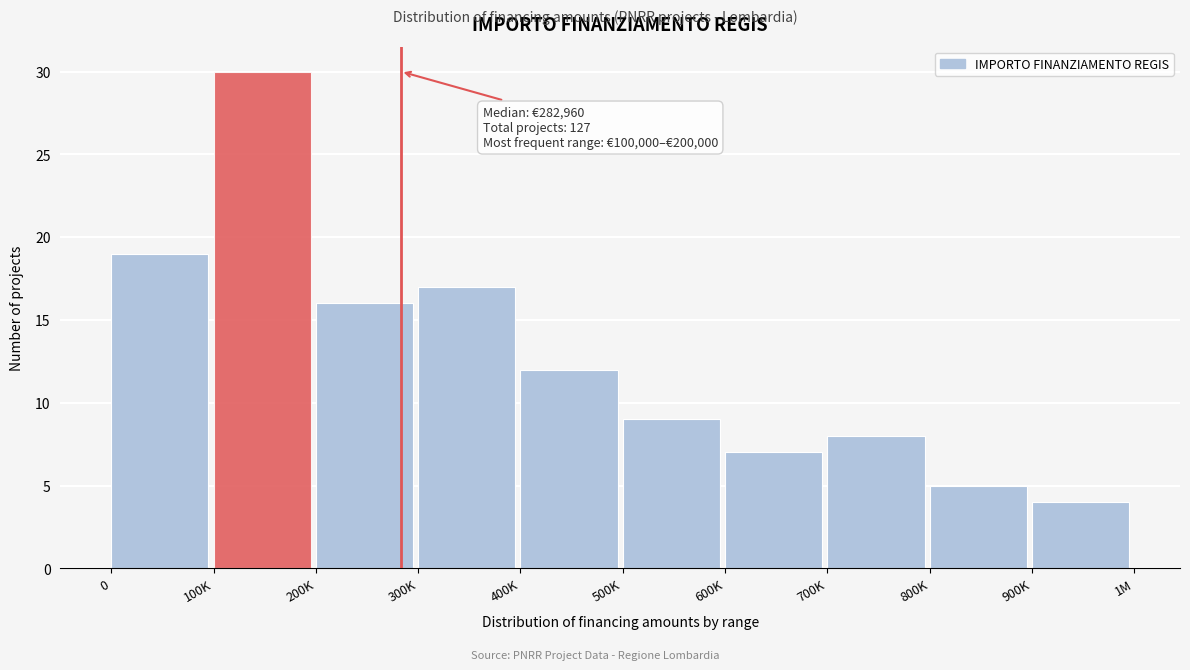

Reading left to right, transcribe all the data shown in this chart.

0=19	100K=30	200K=16	300K=17	400K=12	500K=9	600K=7	700K=8	800K=5	900K=4